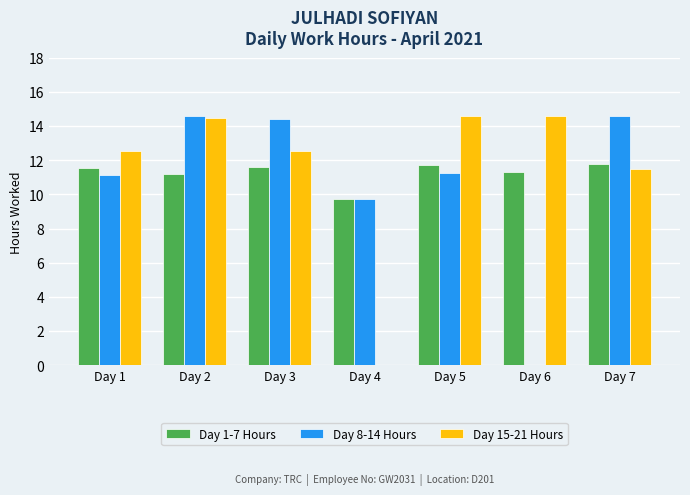

Which series changed the most between Day 2 and Day 7?

Day 15-21 Hours